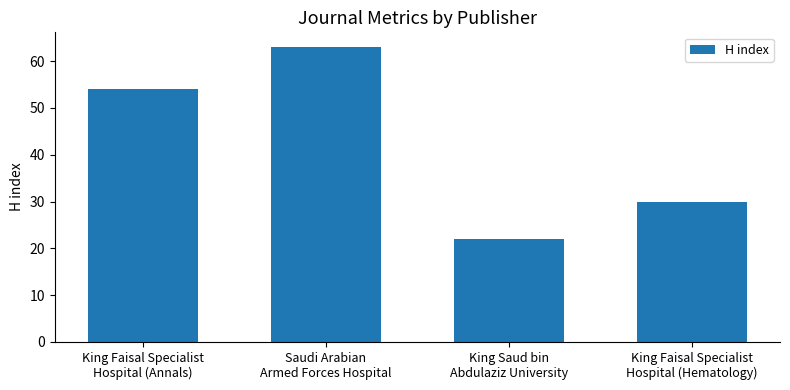

What is the greatest value displayed?

63